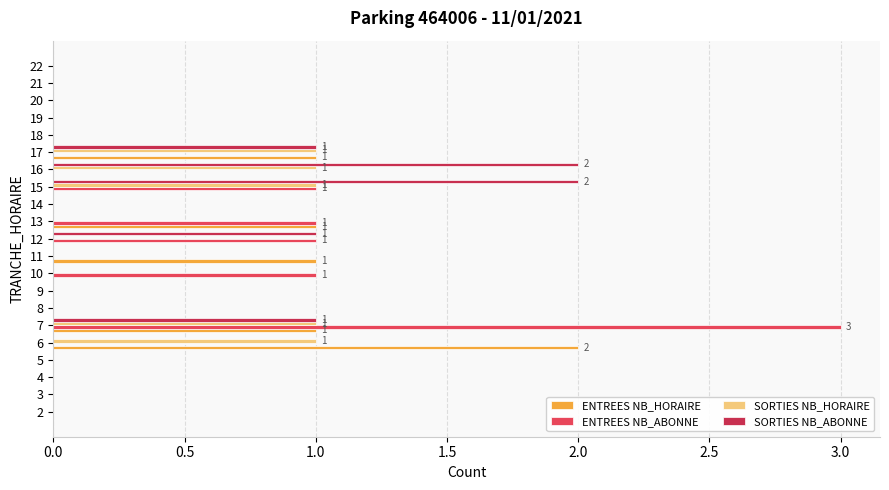

What is the sum of all SORTIES NB_ABONNE values?

7